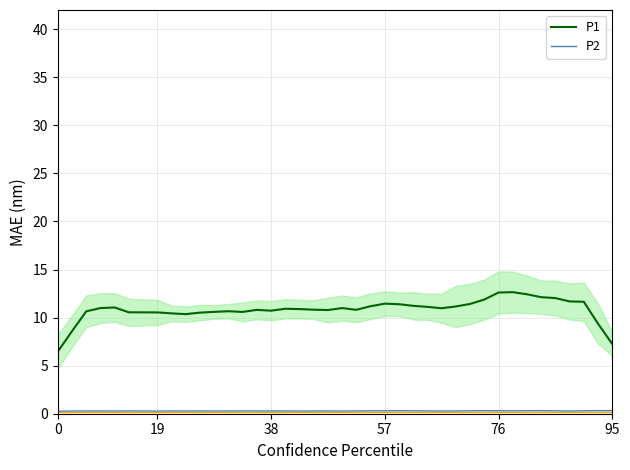

What is the maximum value for P1?

12.6